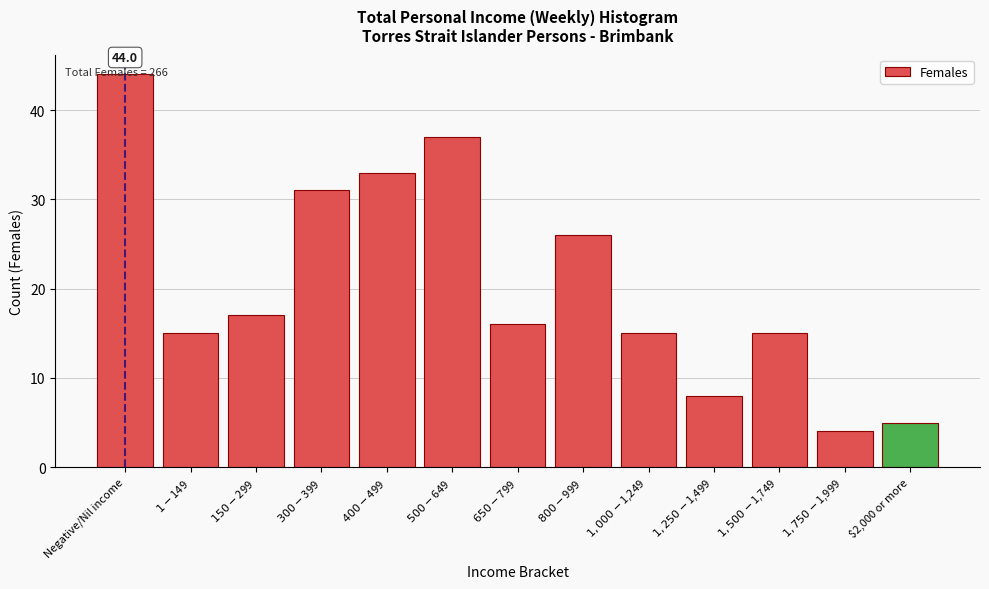

What is the difference between the second highest and minimum values?

33